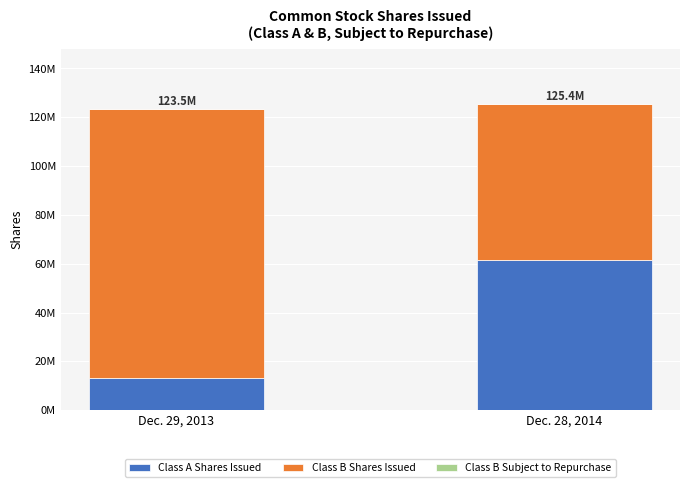

Are the bars grouped side by side (vs. stacked)?

No